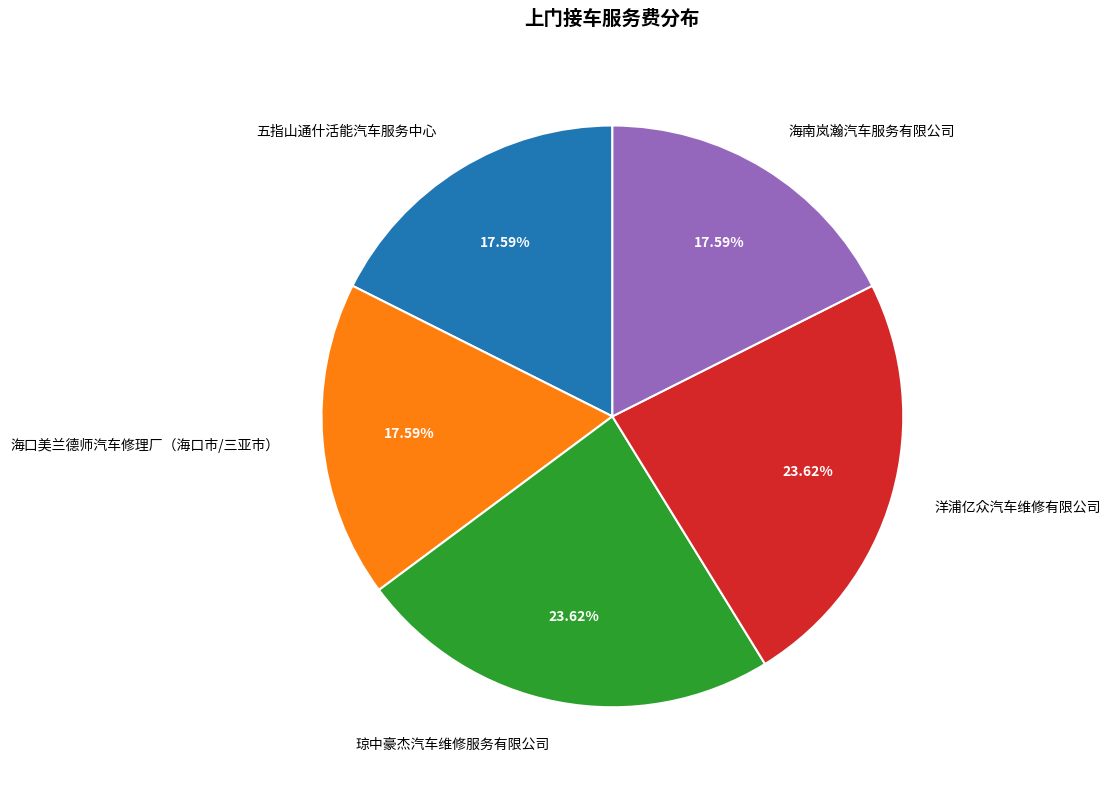

Do 五指山通什活能汽车服务中心 and 洋浦亿众汽车维修有限公司 together represent more than half of the pie?

No